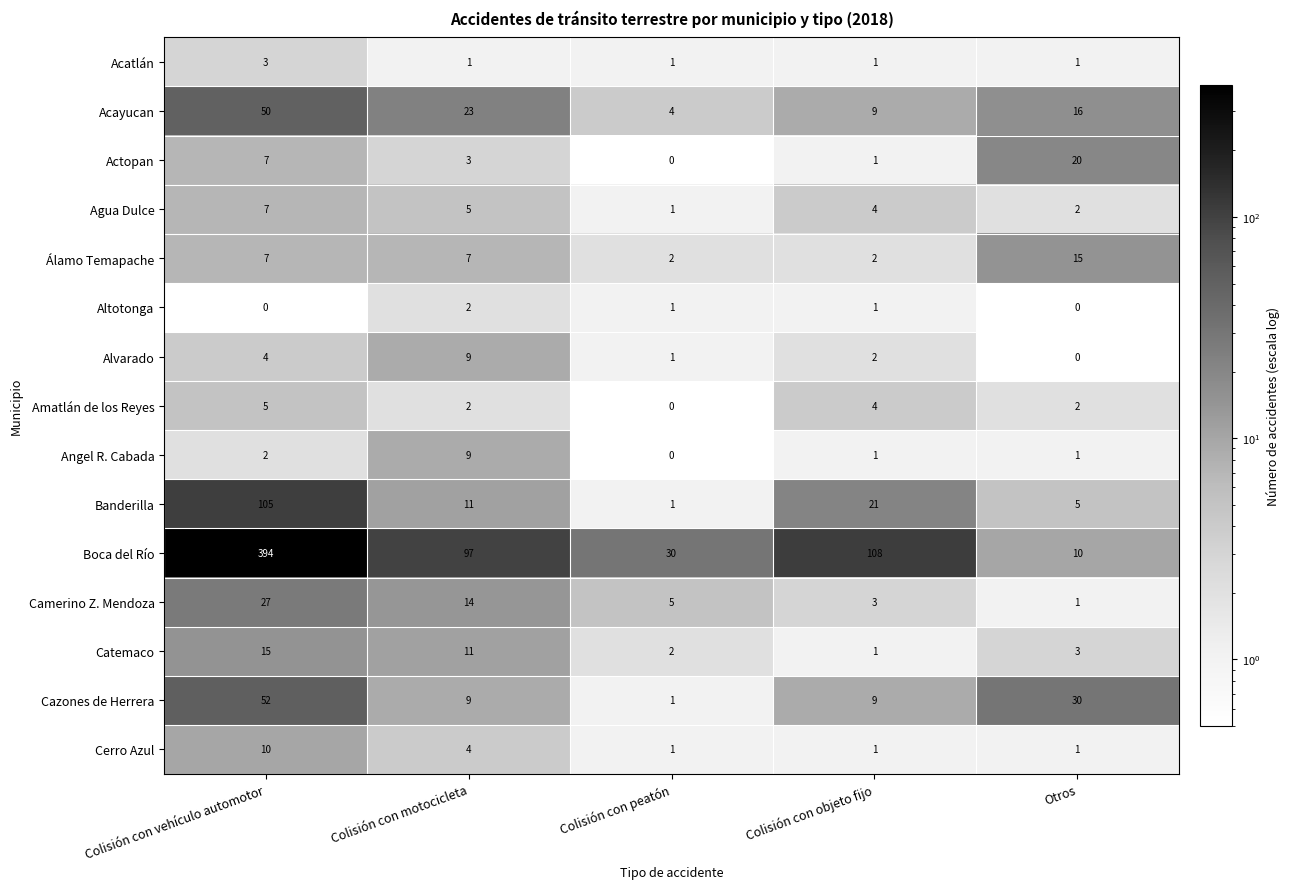

At which label does Camerino Z. Mendoza reach its minimum?

Otros